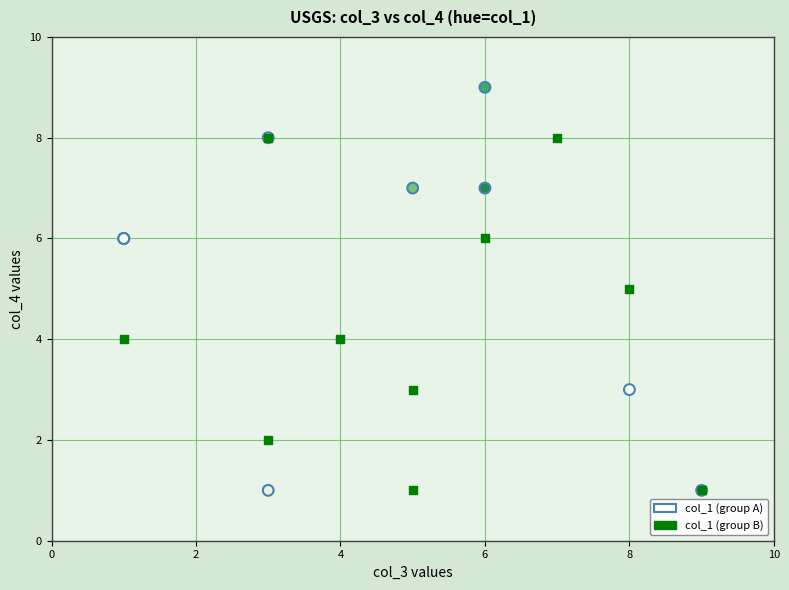

Which series contains the highest Y value?

col_1 (group A)